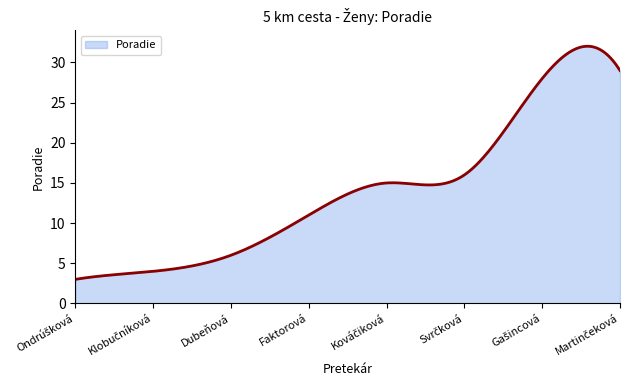

What is the minimum value shown in the chart?

3.0